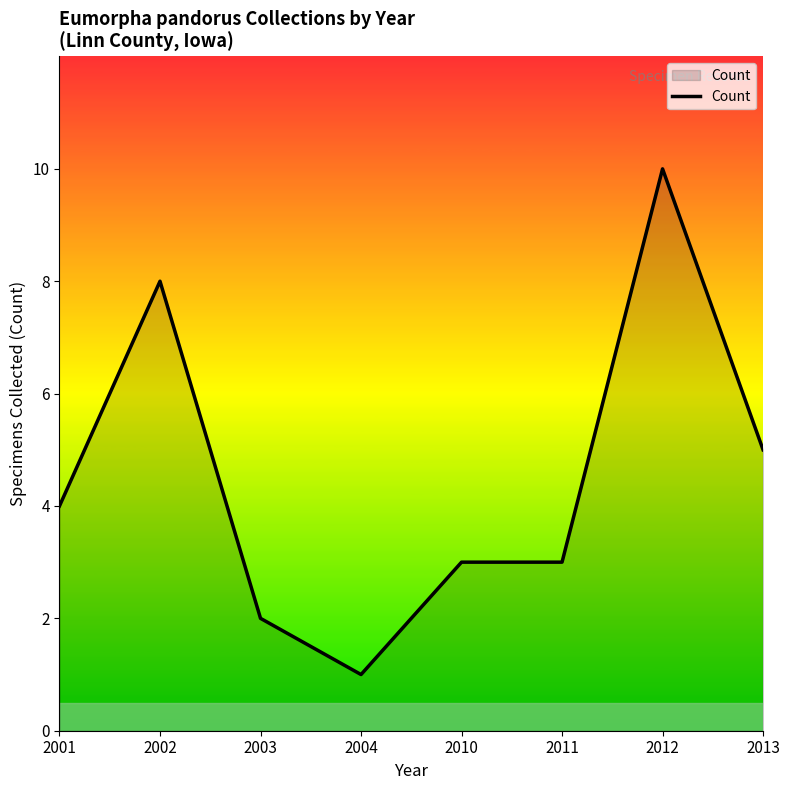

What is the sum of all values?

36